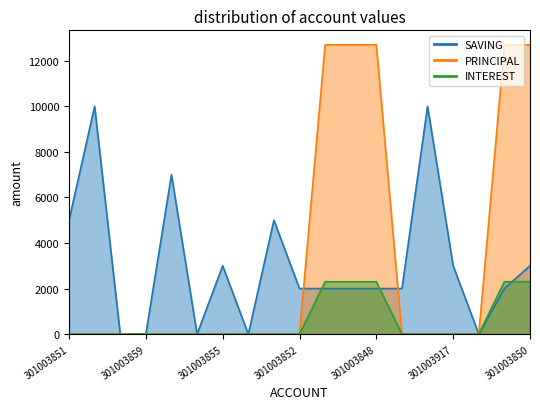

How many interior local peaks does the SAVING series have?

5